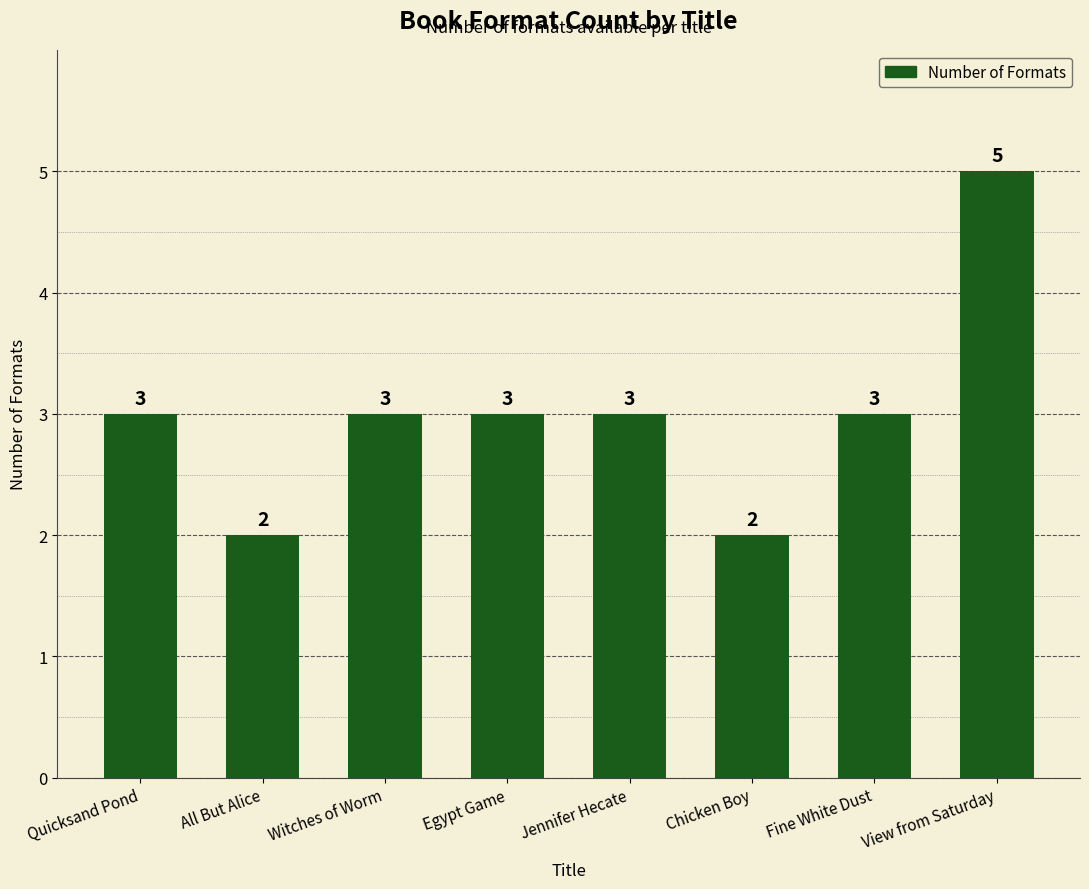

What is the difference between the values at Witches of Worm and View from Saturday?

2